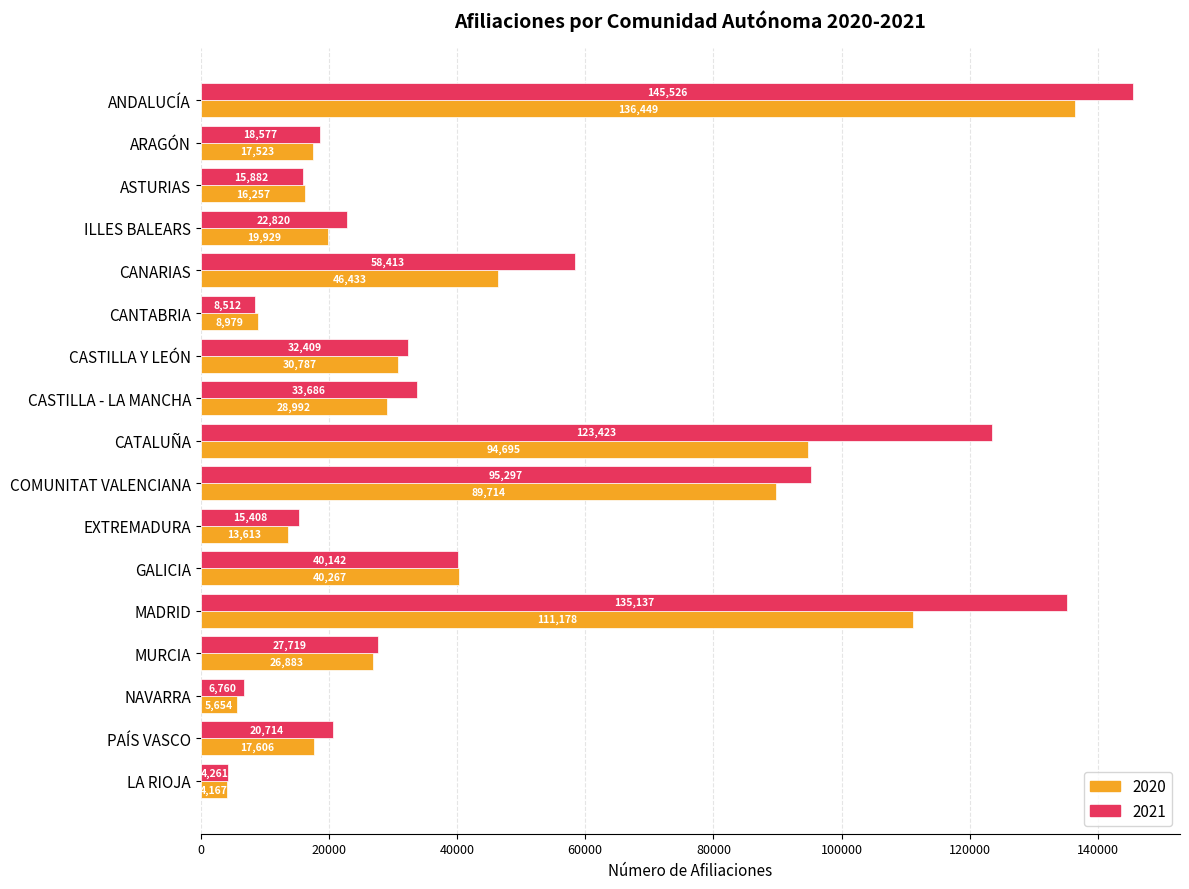

Which series changed the most between CASTILLA Y LEÓN and LA RIOJA?

2021